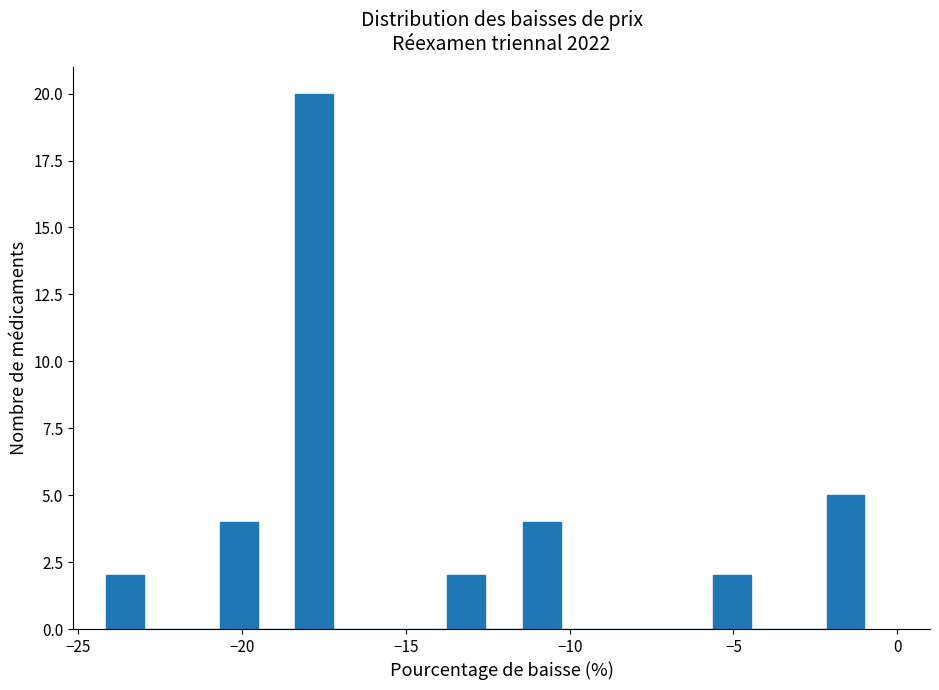

Around what value on the x-axis is the tallest bar? Give the approximate position of its centre, as read against the axis.

-18.0